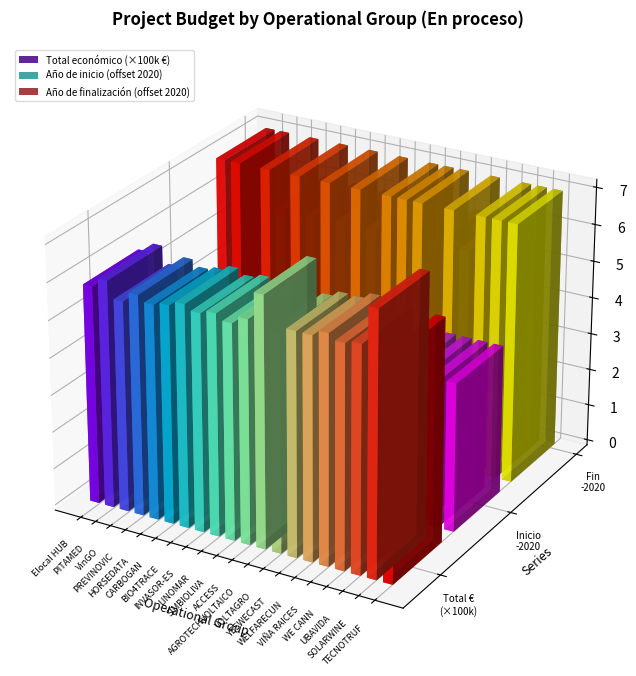

What are all the series names shown in the legend?

Total económico, Año de inicio, Año de finalización